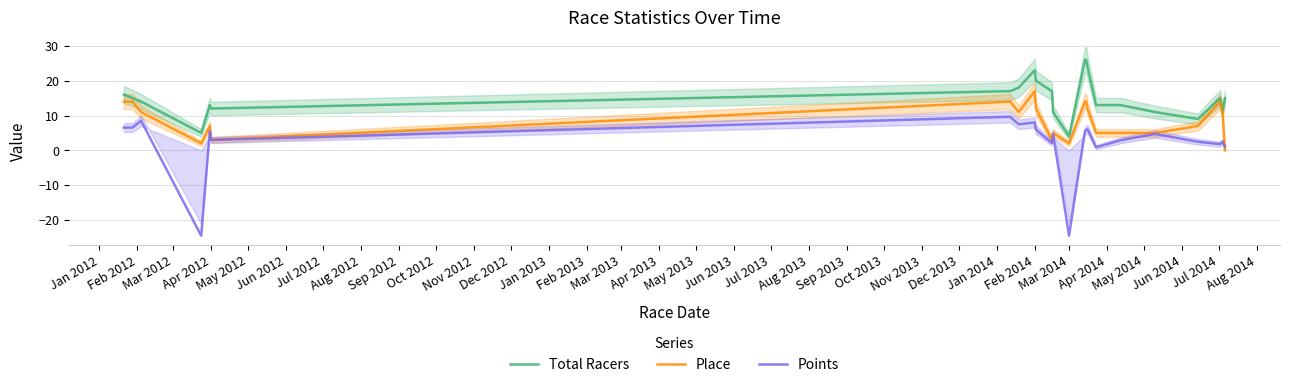

True or false: Points and Total Racers cross at least once.

False